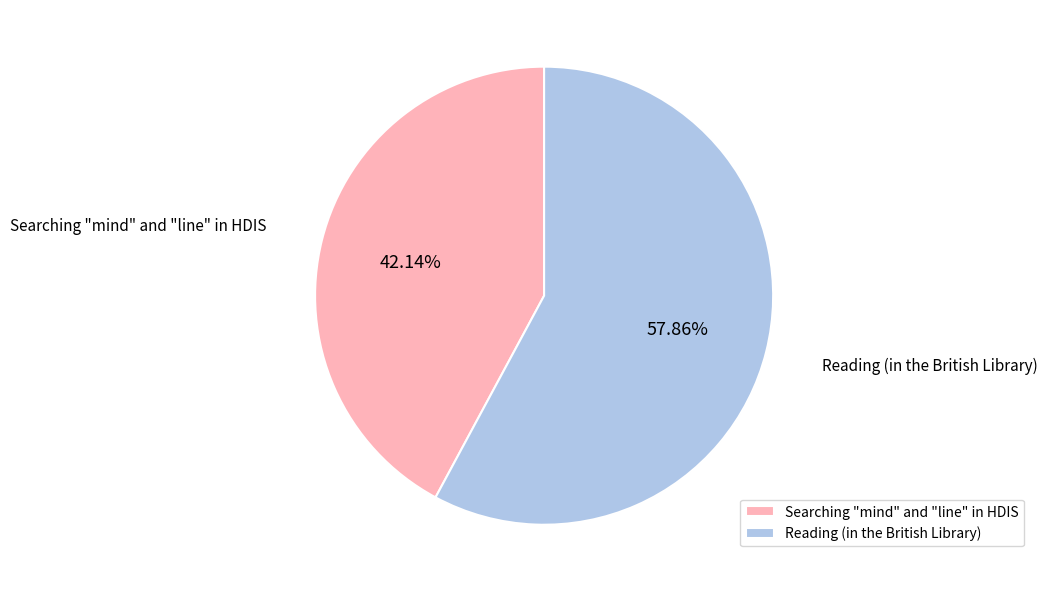

To the nearest percent, what is the average slice percentage?

50%